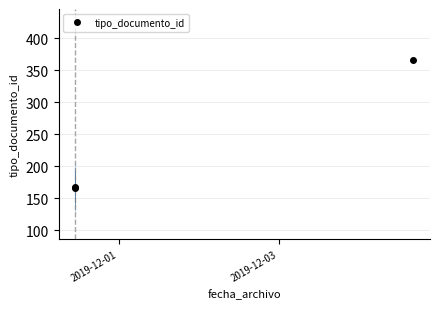

What is the value of the tipo_documento_id point at the 1st from the left?

167